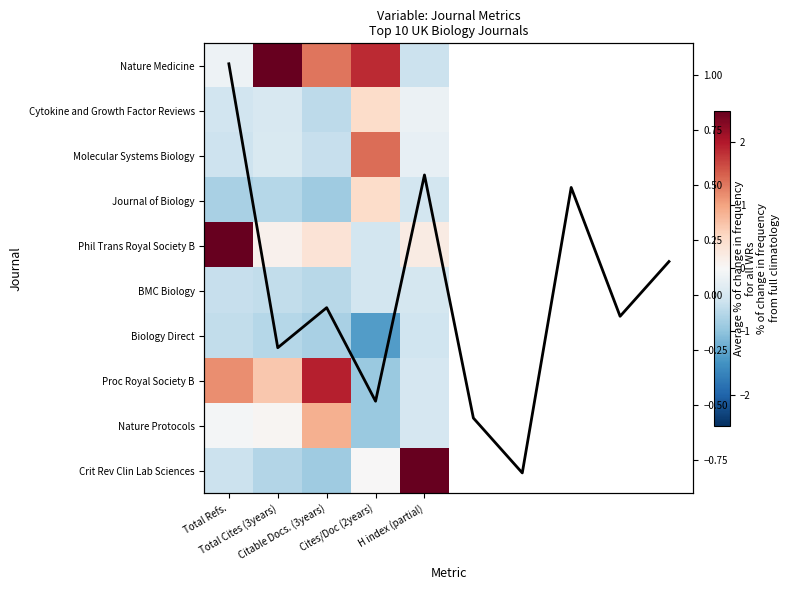

At which label does Phil Trans Royal Society B reach its peak?

Total Refs.